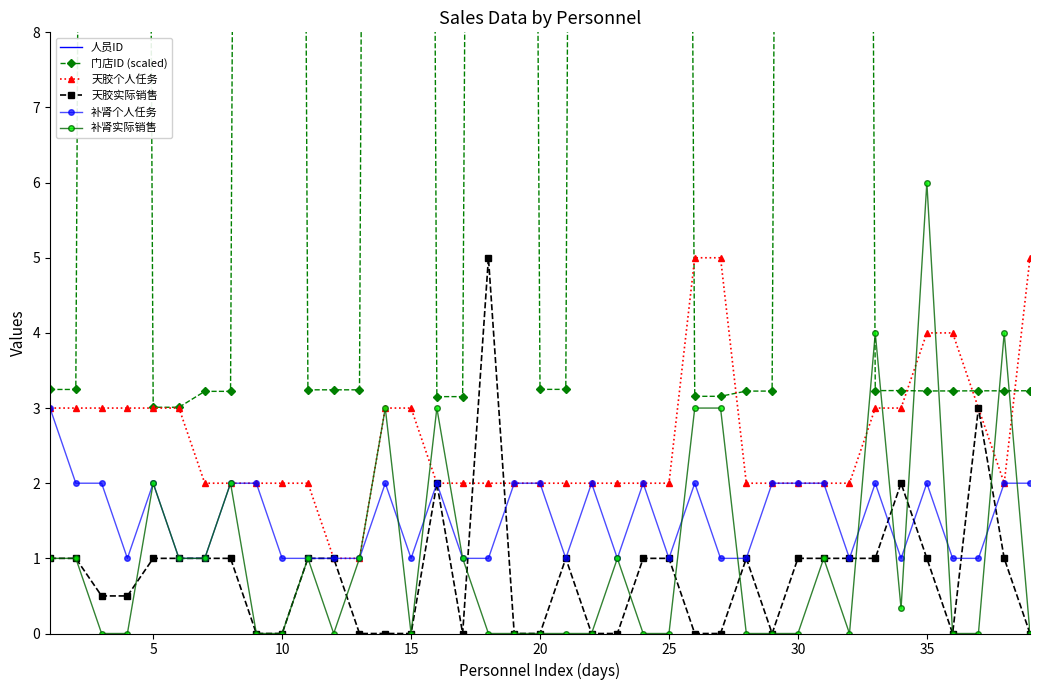

Reading left to right, what are all the values shown in this chart?

人员ID: 4028.0	4028.0	5521.0	10953.0	8594.0	15405.0	6385.0	6505.0	13969.0	13644.0	5698.0	6121.0	9527.0	6733.0	15665.0	8073.0	6497.0	4450.0	11363.0	14740.0	6731.0	12184.0	11903.0	11977.0	4081.0	6148.0	6232.0	12981.0	15385.0	4310.0	7645.0	11483.0	11619.0	12934.0	6492.0	11961.0	14338.0	15224.0	6752.0
门店ID (scaled): 3.2	3.2	69.0	69.0	3.0	3.0	3.2	3.2	73.6	73.6	3.2	3.2	3.2	76.6	76.6	3.2	3.2	64.3	64.3	3.2	3.2	76.4	76.4	65.5	65.5	3.2	3.2	3.2	3.2	69.6	69.6	69.6	3.2	3.2	3.2	3.2	3.2	3.2	3.2
天胶个人任务: 3.0	3.0	3.0	3.0	3.0	3.0	2.0	2.0	2.0	2.0	2.0	1.0	1.0	3.0	3.0	2.0	2.0	2.0	2.0	2.0	2.0	2.0	2.0	2.0	2.0	5.0	5.0	2.0	2.0	2.0	2.0	2.0	3.0	3.0	4.0	4.0	3.0	2.0	5.0
天胶实际销售: 1.0	1.0	0.5	0.5	1.0	1.0	1.0	1.0	0.0	0.0	1.0	1.0	0.0	0.0	0.0	2.0	0.0	5.0	0.0	0.0	1.0	0.0	0.0	1.0	1.0	0.0	0.0	1.0	0.0	1.0	1.0	1.0	1.0	2.0	1.0	0.0	3.0	1.0	0.0
补肾个人任务: 3.0	2.0	2.0	1.0	2.0	1.0	1.0	2.0	2.0	1.0	1.0	1.0	1.0	2.0	1.0	2.0	1.0	1.0	2.0	2.0	1.0	2.0	1.0	2.0	1.0	2.0	1.0	1.0	2.0	2.0	2.0	1.0	2.0	1.0	2.0	1.0	1.0	2.0	2.0
补肾实际销售: 1.0	1.0	0.0	0.0	2.0	1.0	1.0	2.0	0.0	0.0	1.0	0.0	1.0	3.0	0.0	3.0	1.0	0.0	0.0	0.0	0.0	0.0	1.0	0.0	0.0	3.0	3.0	0.0	0.0	0.0	1.0	0.0	4.0	0.3	6.0	0.0	0.0	4.0	0.0